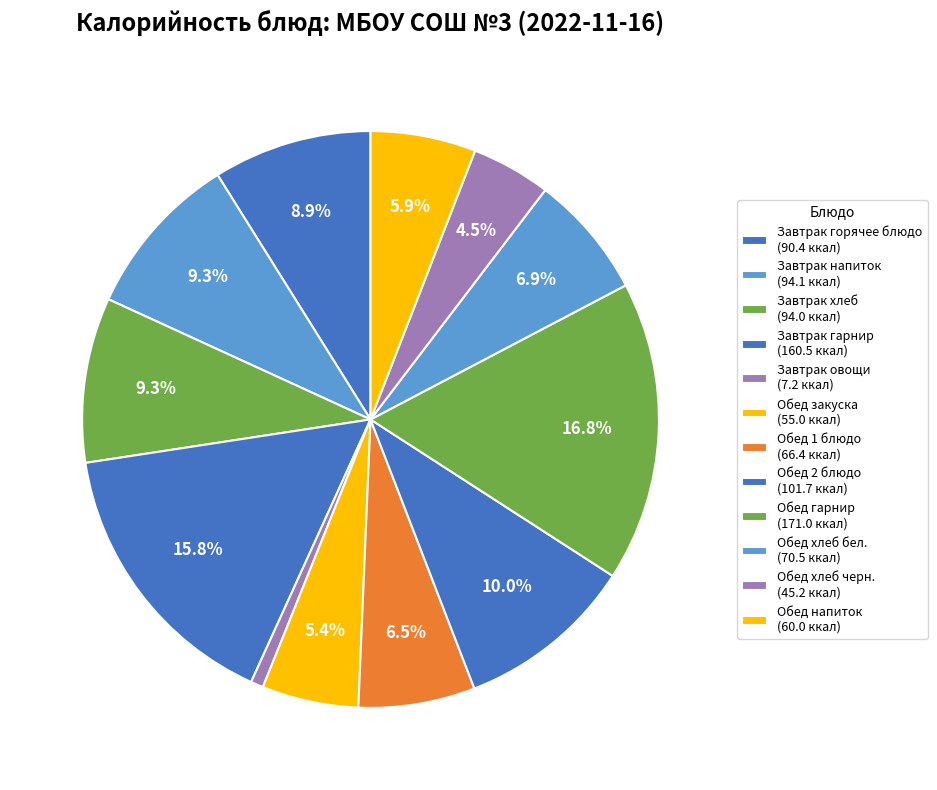

How many slices are in this pie chart?

12